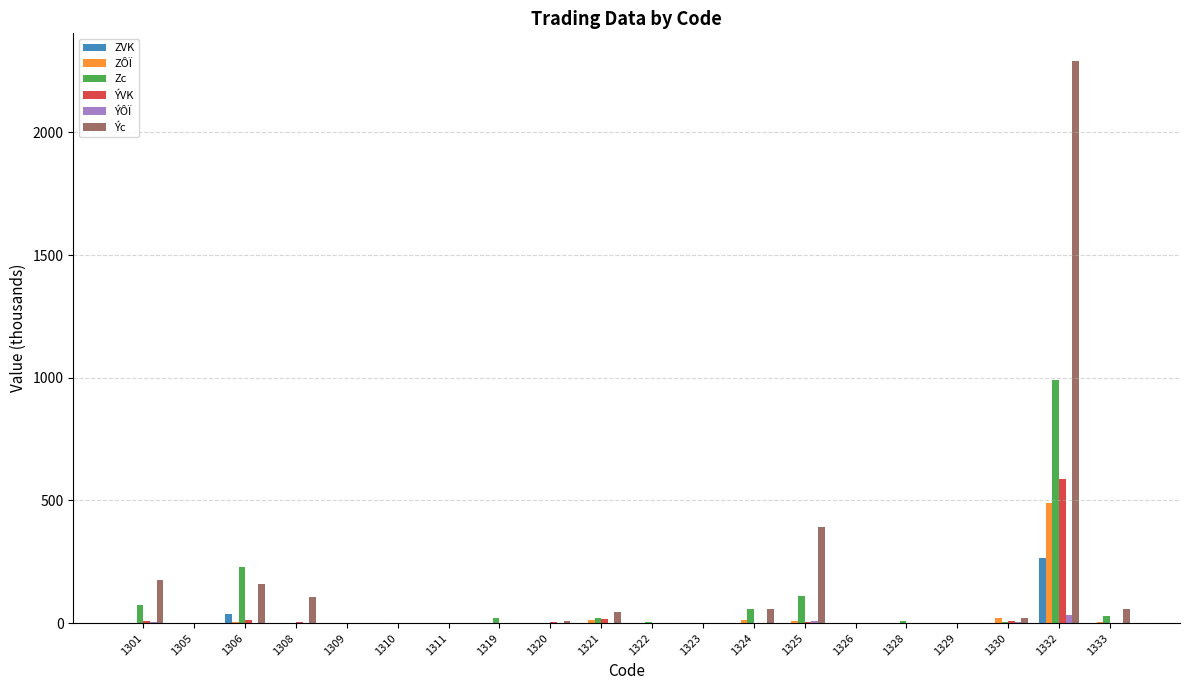

What is the difference between the Zc values at 1305 and 1311?

1.9